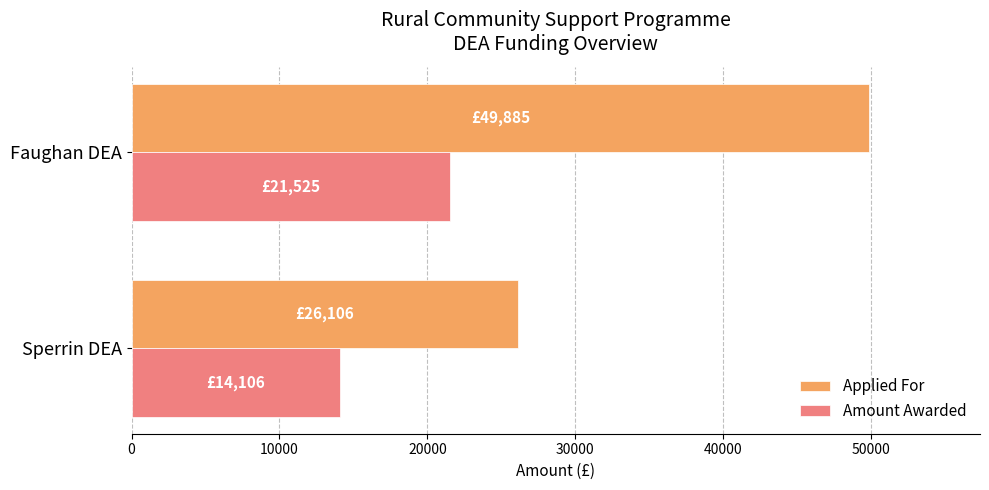

At which category is the sum across all series the highest?

Faughan DEA